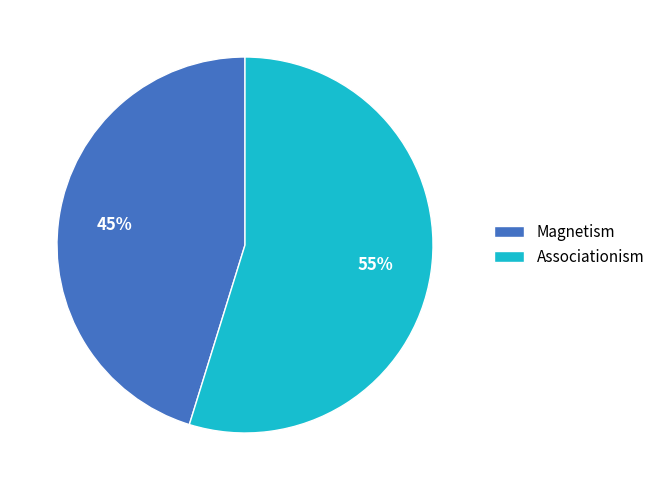

To the nearest percent, what is the difference between the Magnetism and Associationism slice percentages?

10%